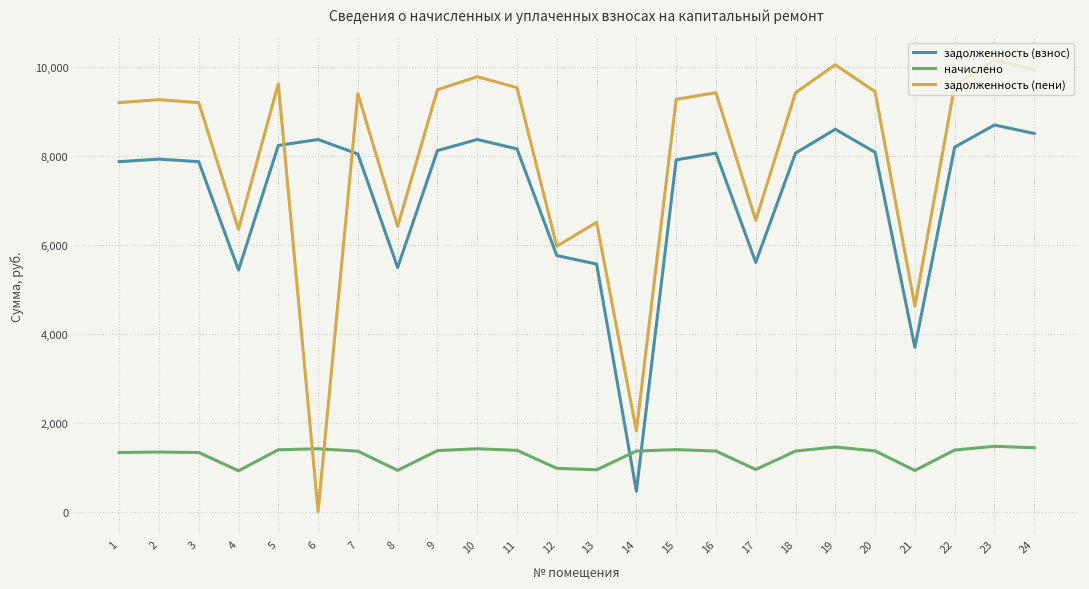

Which series has the widest spread of values?

задолженность (пени)